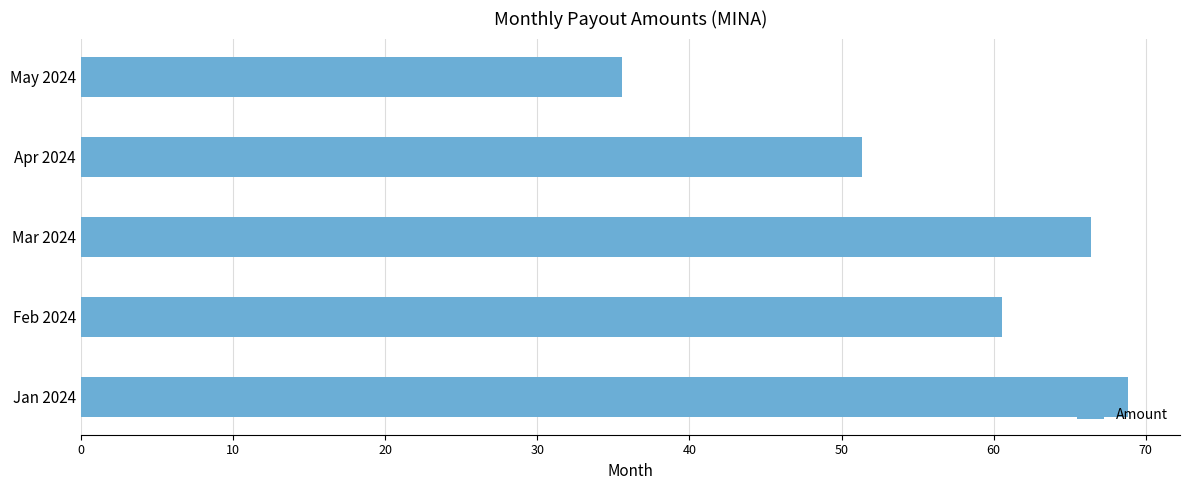

What is the change in value from Jan 2024 to May 2024?

-33.2